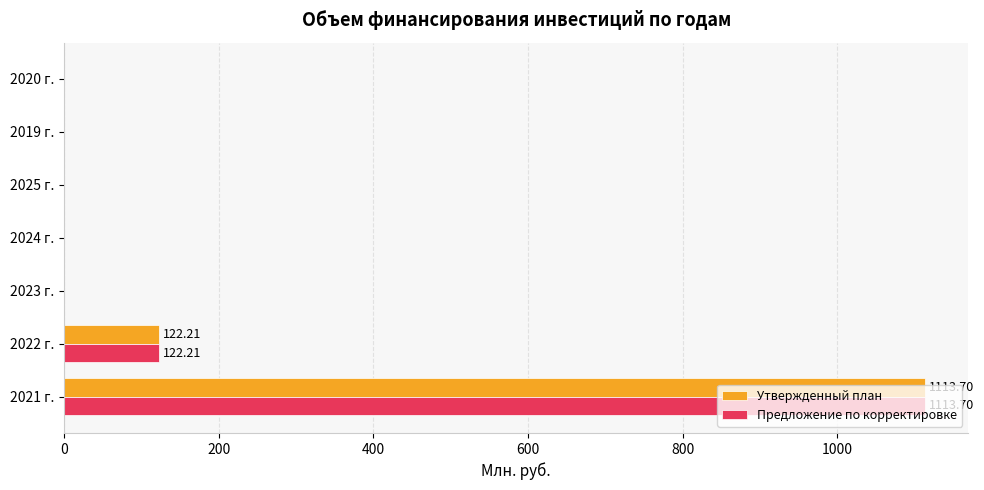

What are all the series names shown in the legend?

Утвержденный план, Предложение по корректировке